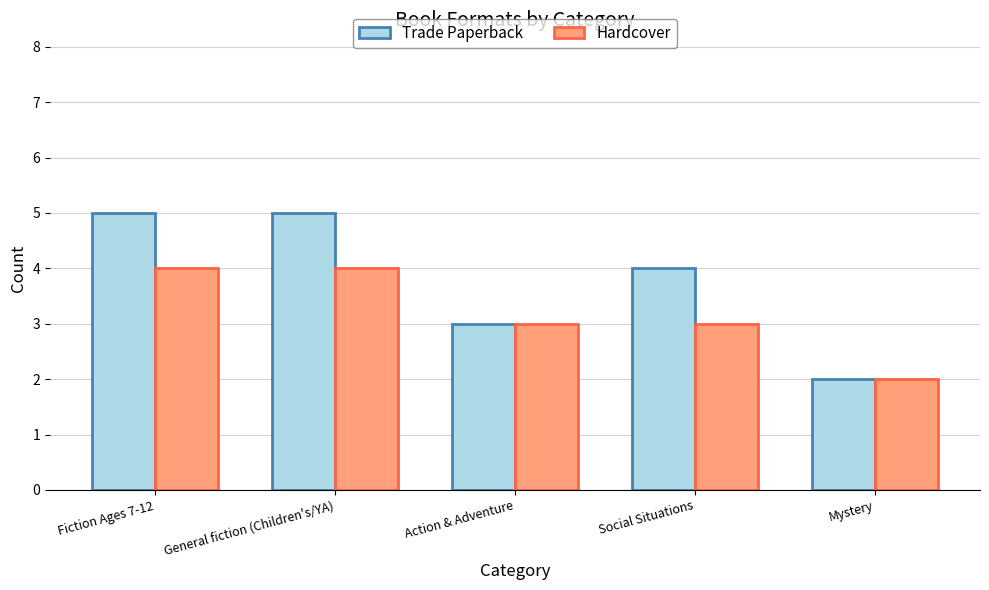

How many bars are there in each group?

2